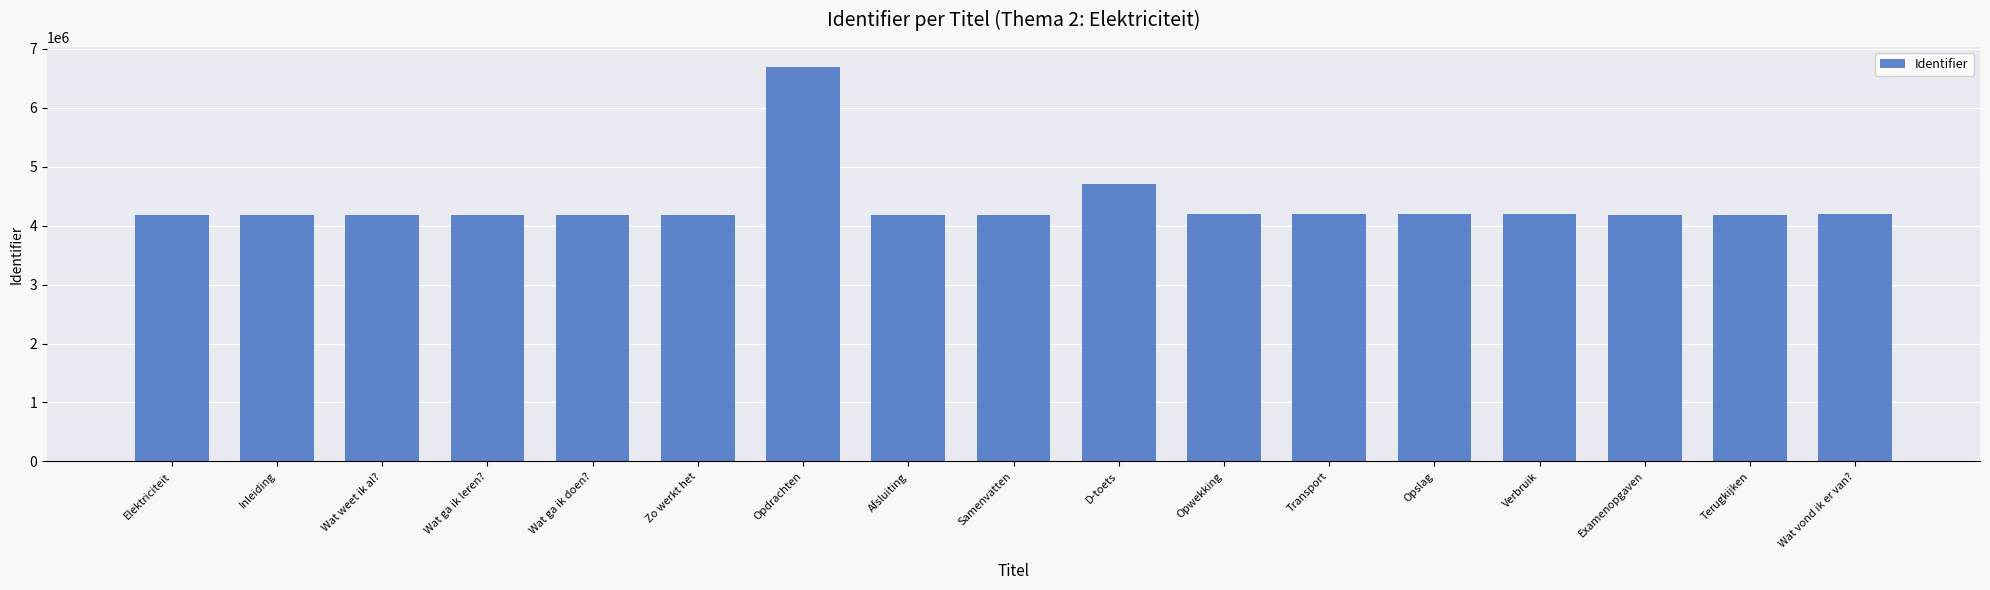

What position from the right is Transport?

6